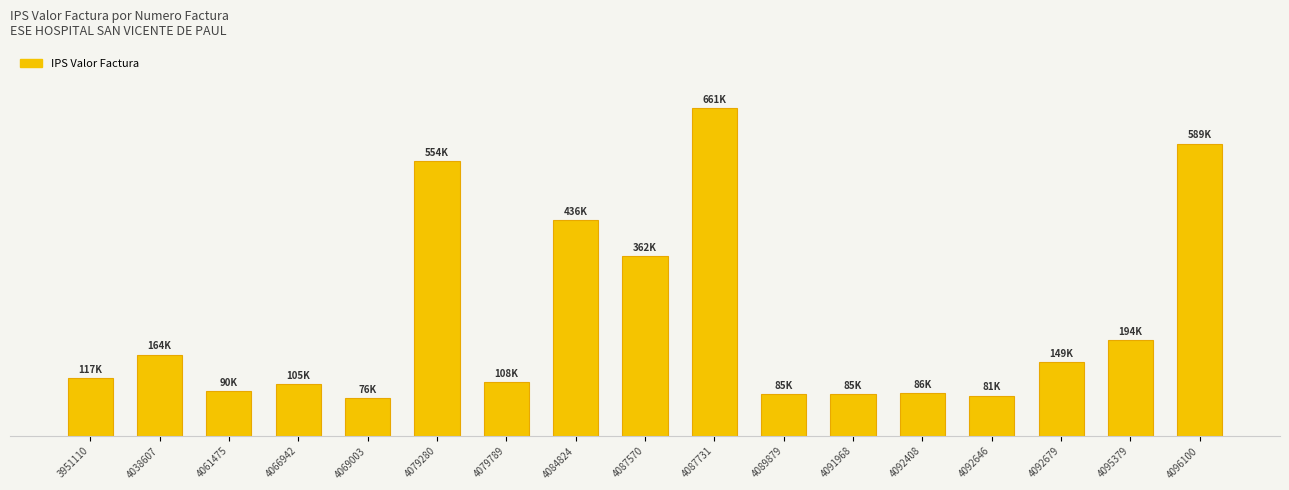

List the labels in order of value, smallest first.

4069003, 4092646, 4091968, 4089879, 4092408, 4061475, 4066942, 4079789, 3951110, 4092679, 4038607, 4095379, 4087570, 4084824, 4079280, 4096100, 4087731